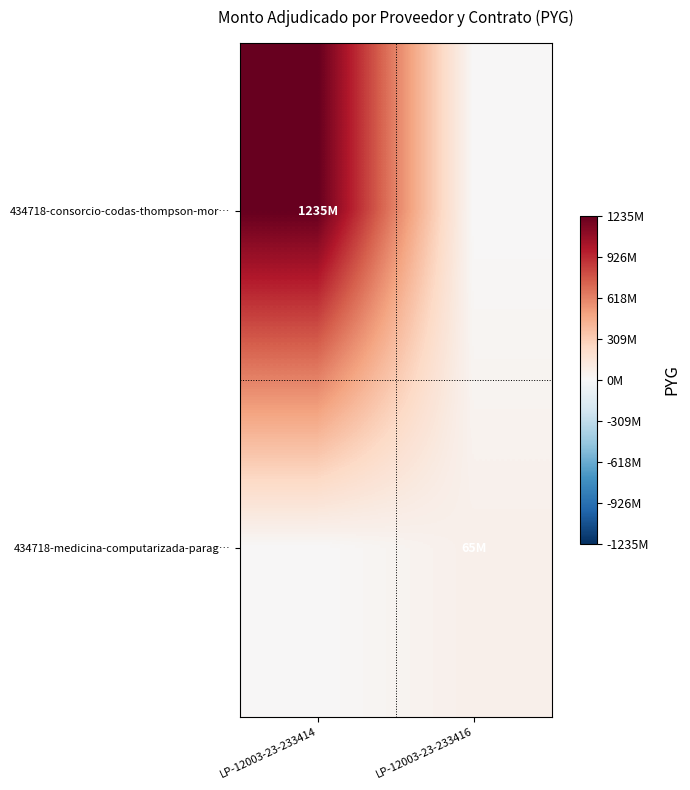

How many data points does each series have?

2